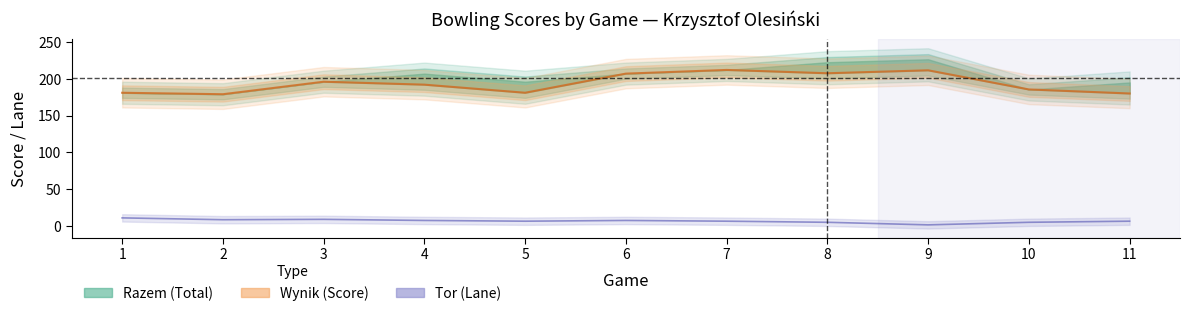

List the series in order of their overall mean, highest first.

Wynik (Score), Tor (Lane)